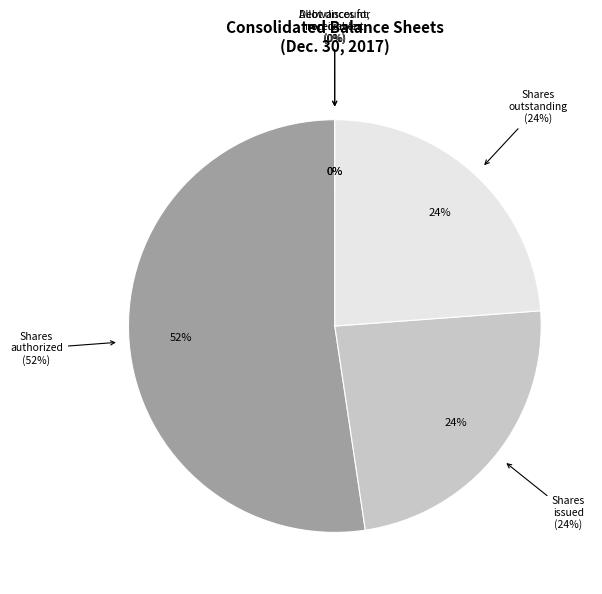

To the nearest percent, what percentage of the pie is Common stock, shares issued?

24%